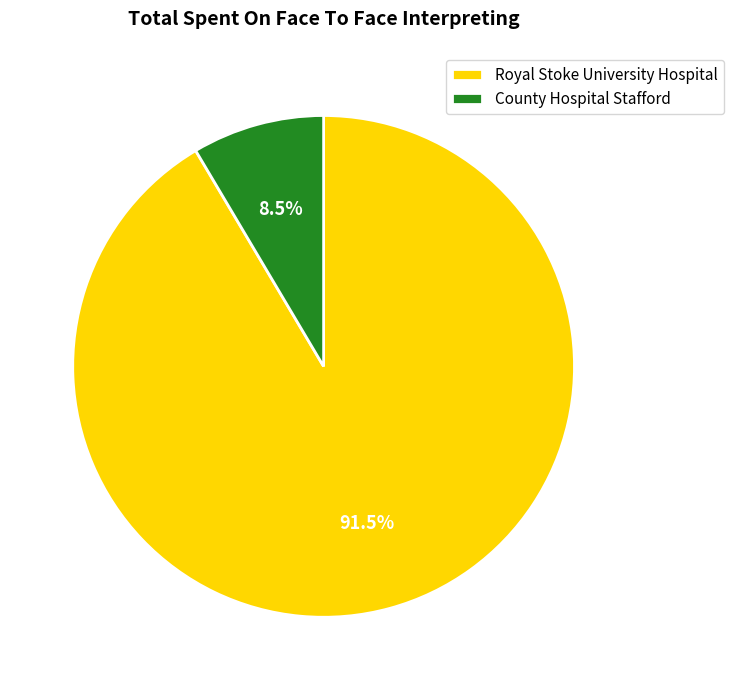

What is the smallest slice in the pie chart?

County Hospital Stafford